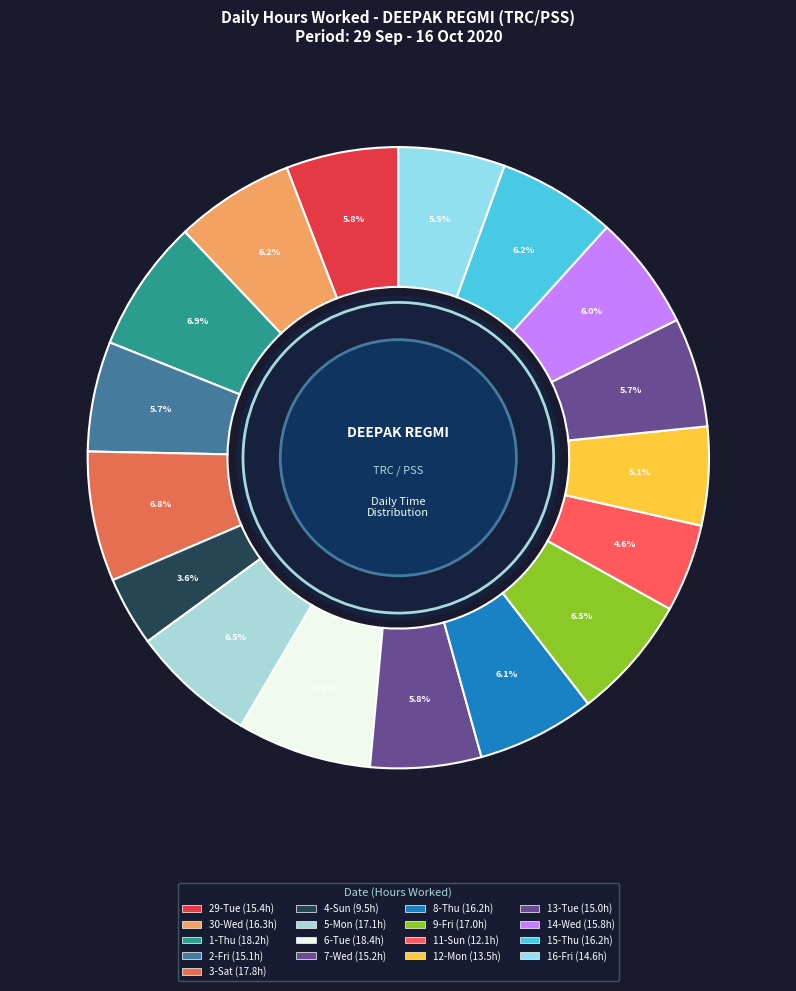

Does any single category account for the majority?

No